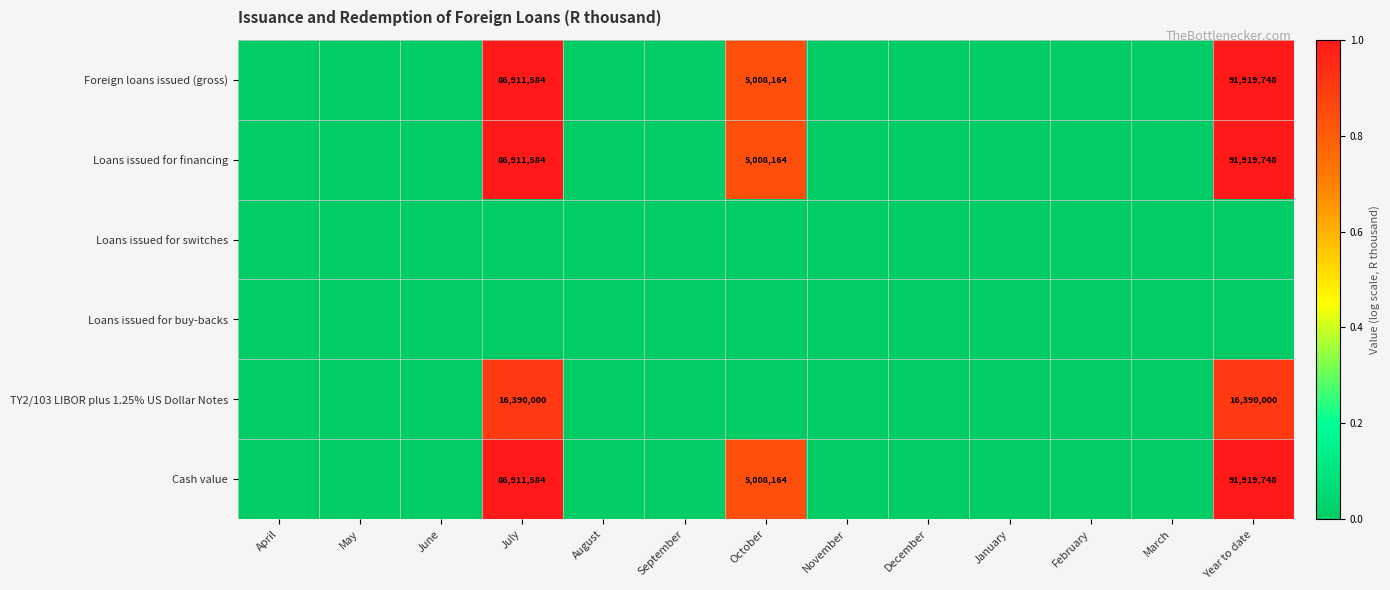

Is the value of Loans issued for financing at October greater than the value of TY2/103 LIBOR plus 1.25% US Dollar Notes at July?

No